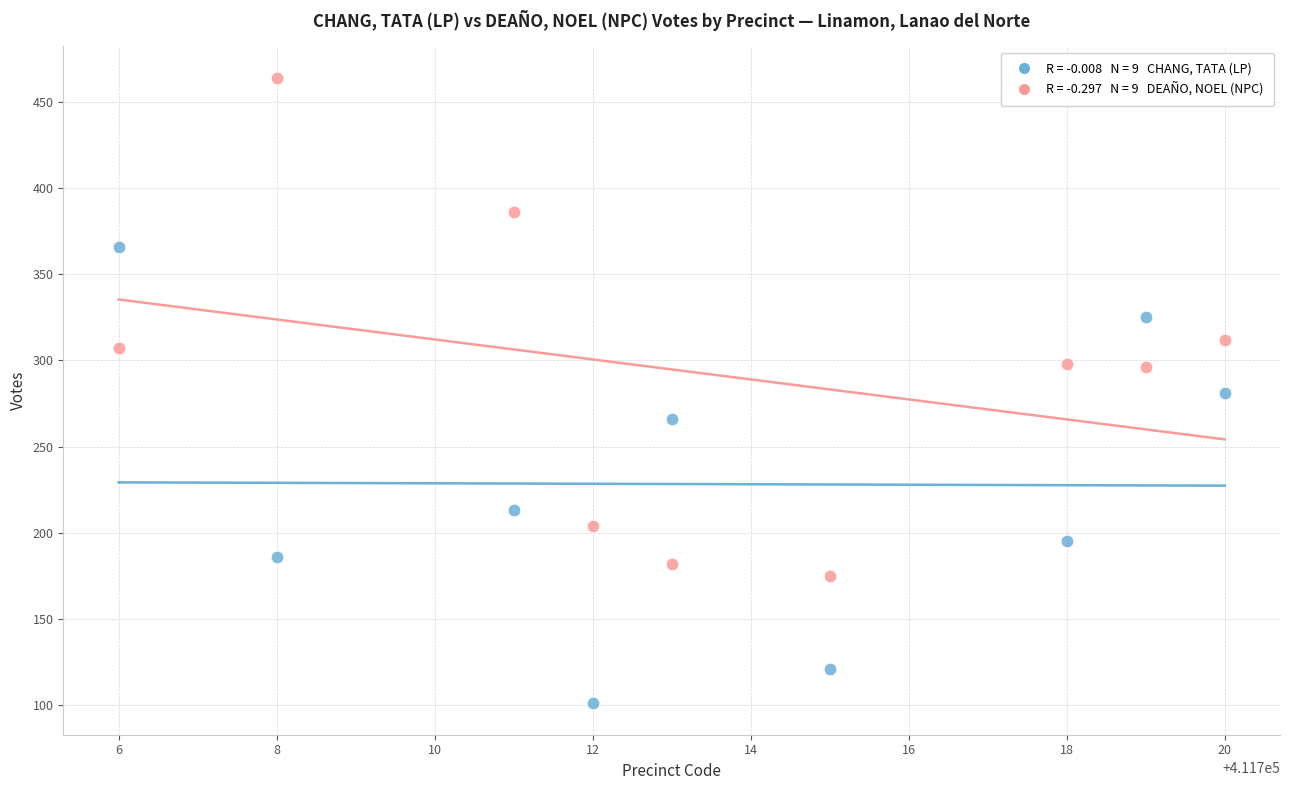

Across all data points, what is the range of Y values (max minus min)?

363